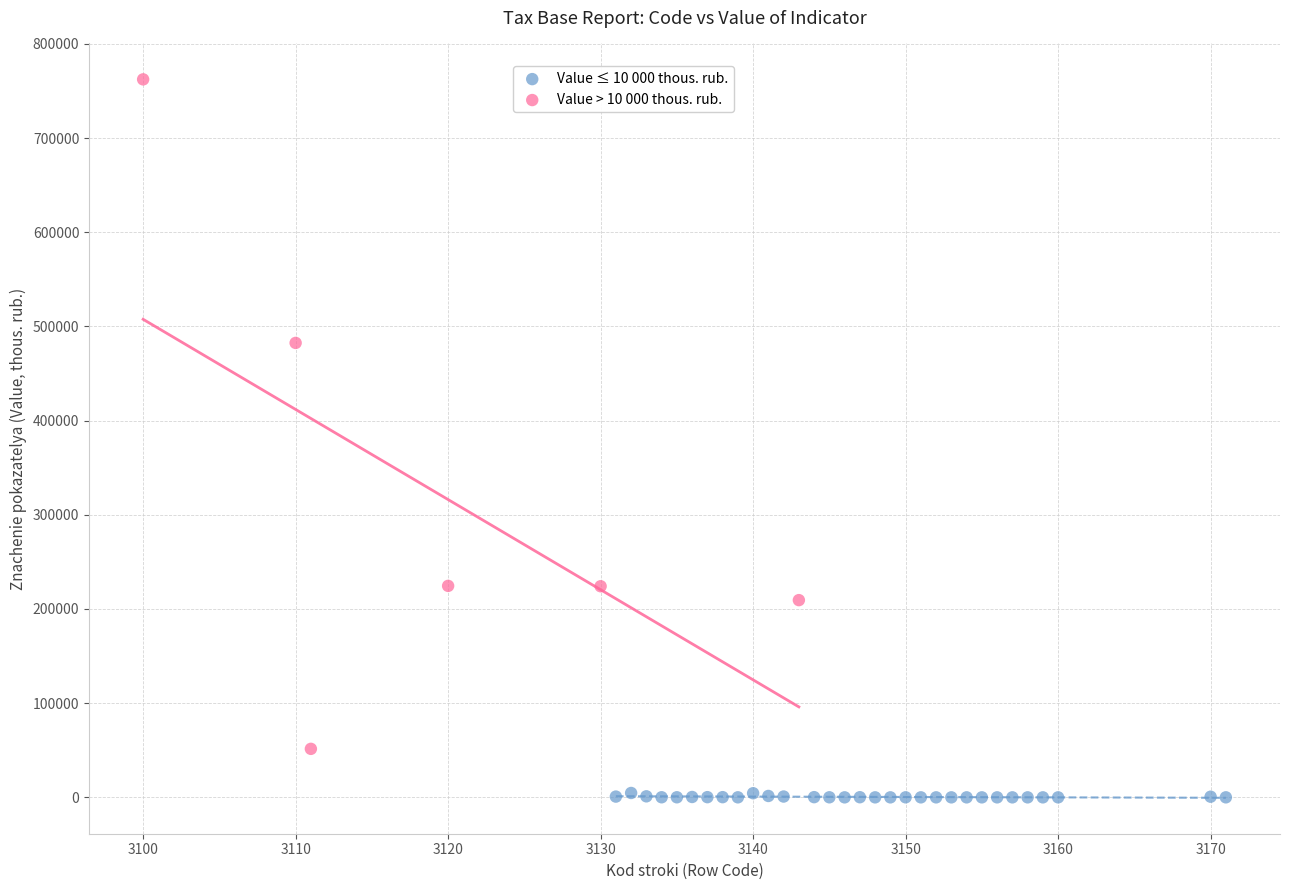

Which series contains the lowest Y value?

Value ≤ 10 000 thous. rub.